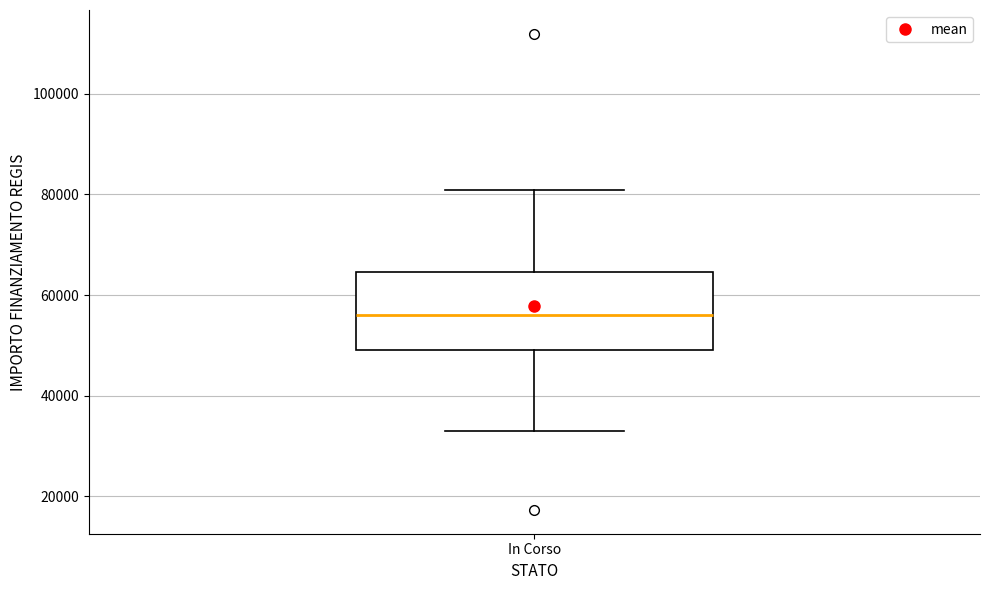

Where is the lower edge of the box for In Corso on the y-axis? The values are not printed on the chart, so give them approximately, as read against the axis.

50000